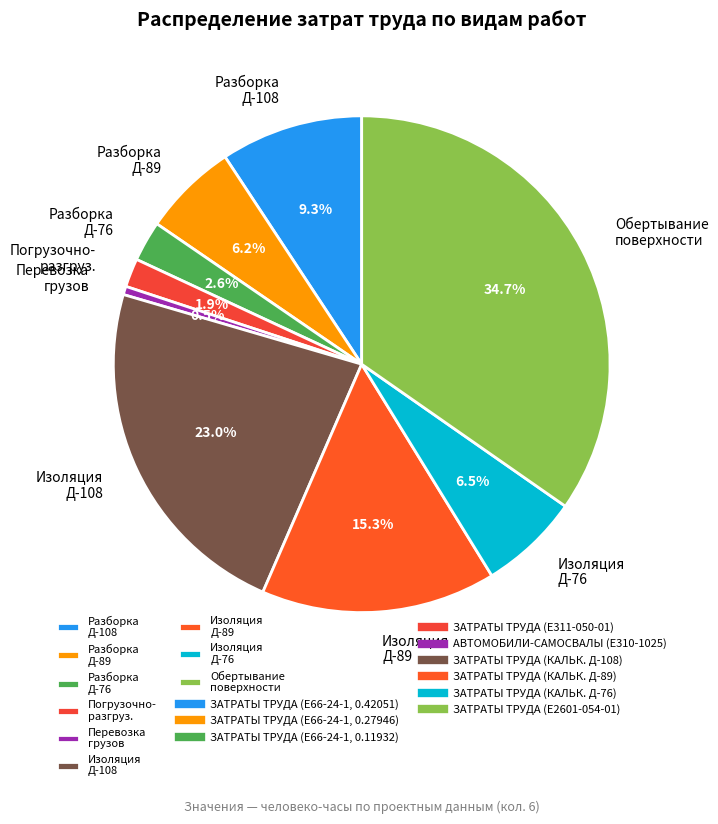

Which category has the biggest portion of the pie?

Обертывание поверхности